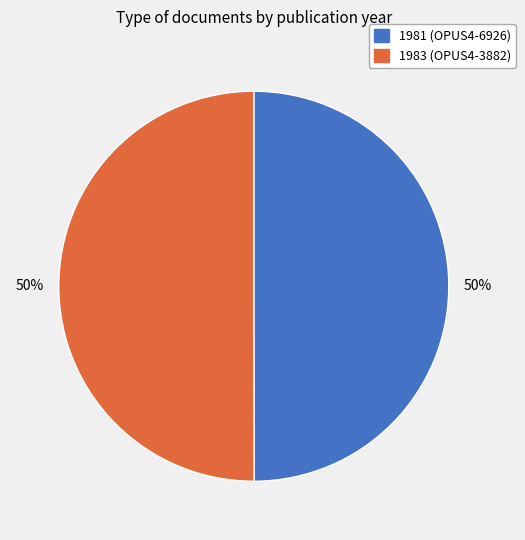

To the nearest percent, what portion does 1983 (OPUS4-3882) represent?

50%